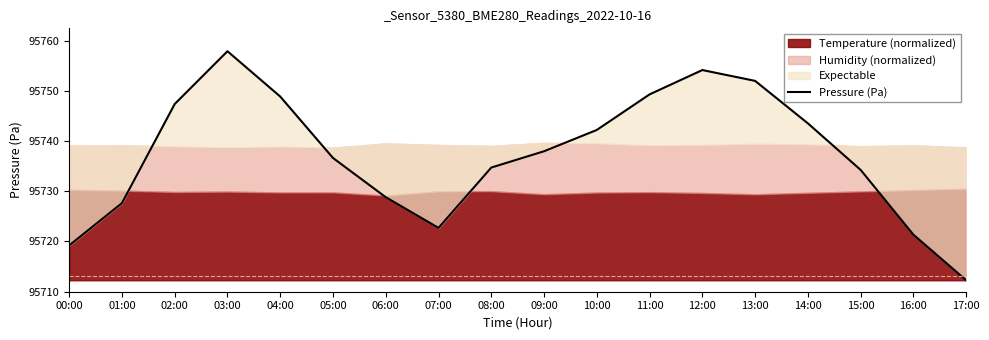

Is it true that the value at 02:00 is 95747.4?

True